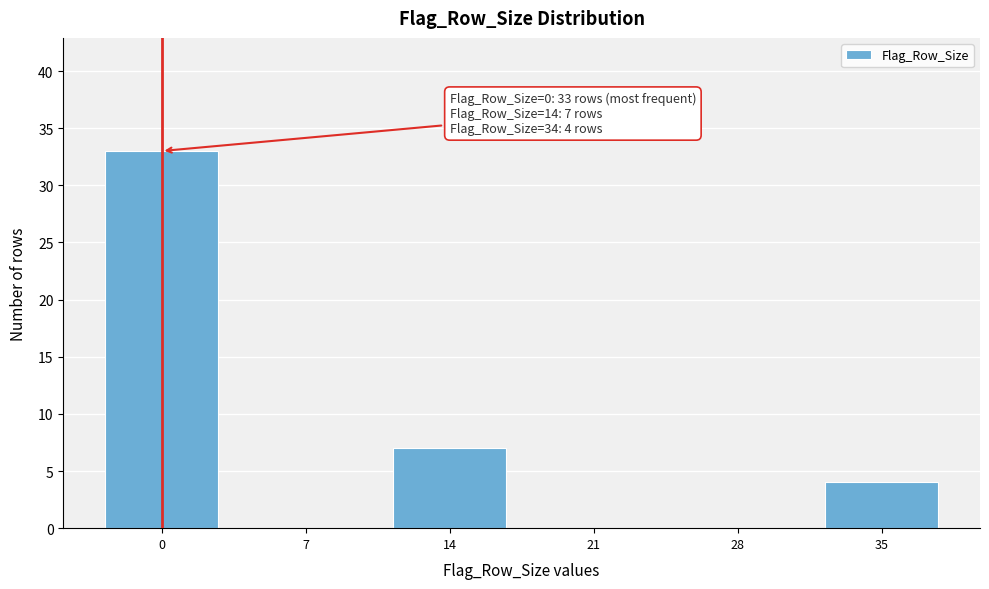

Reading left to right, transcribe all the data shown in this chart.

0=33	7=0	14=7	21=0	28=0	35=4